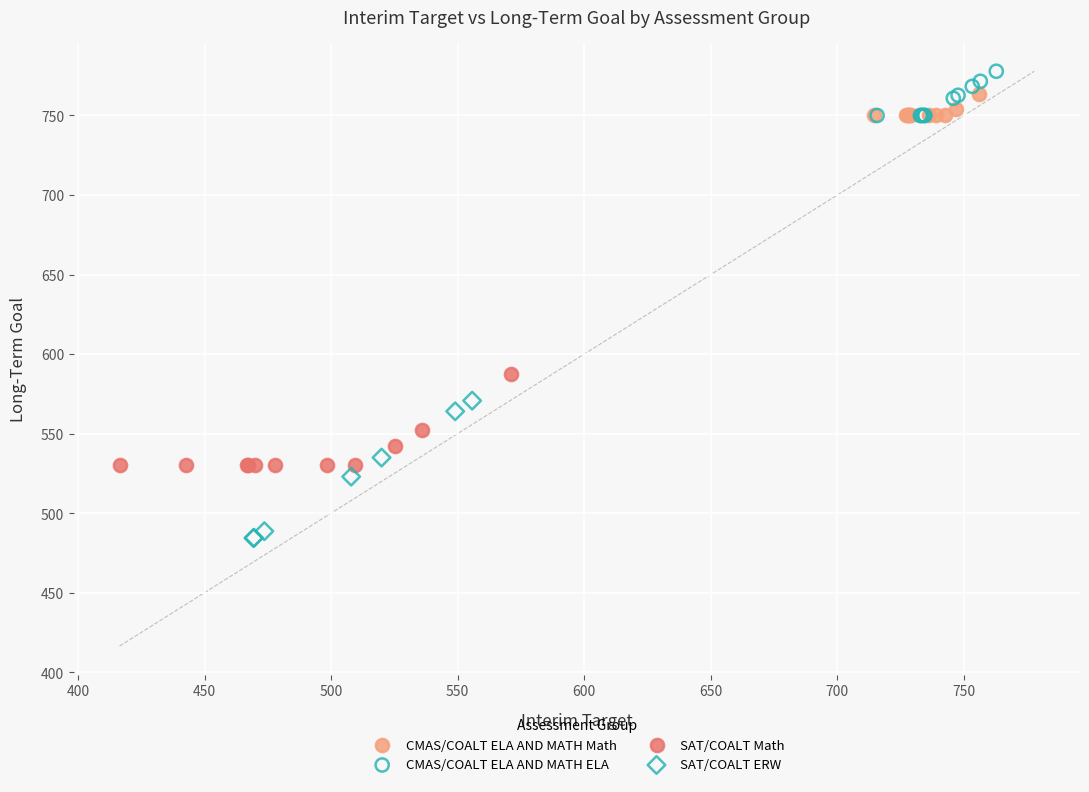

Which series has the largest Y range (max minus min)?

SAT/COALT ERW